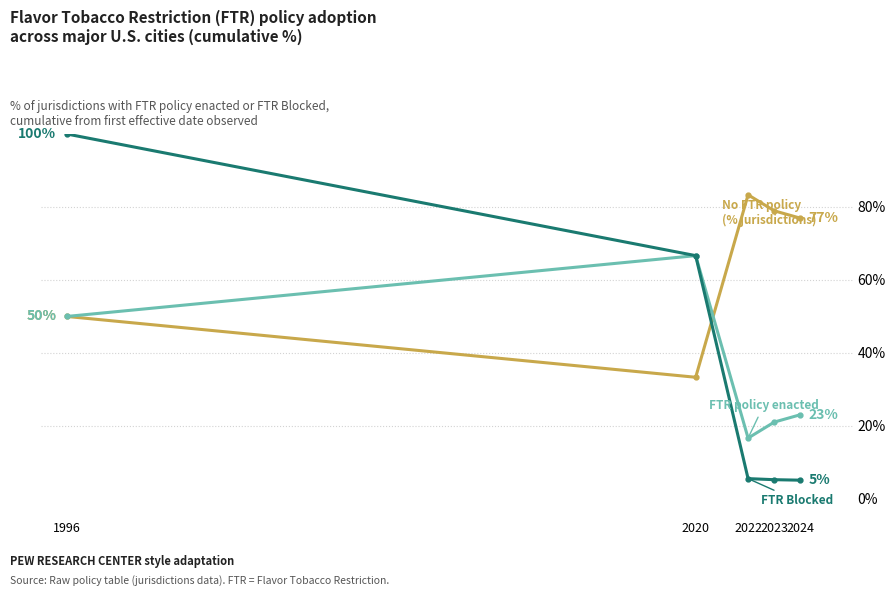

What is the total value across all series at 2022?

105.6